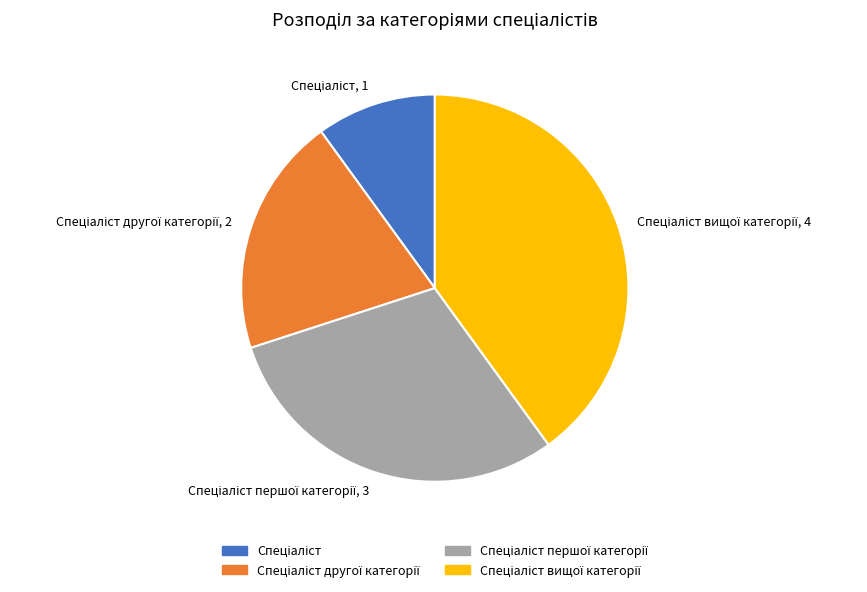

Is there any slice that represents more than half of the pie?

No